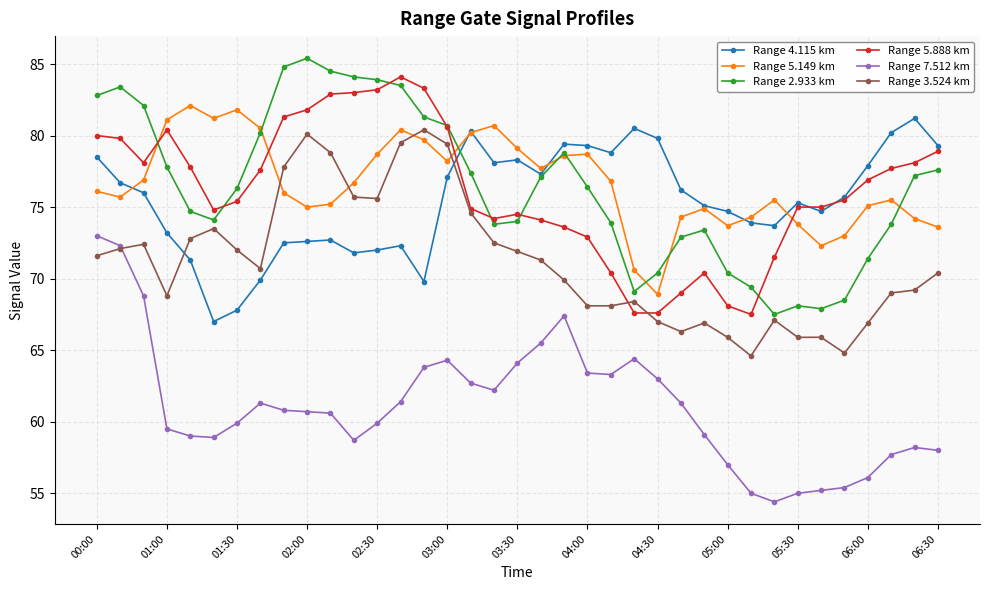

What is the value of the Range 5.149 km point at the 25th from the left?

68.9